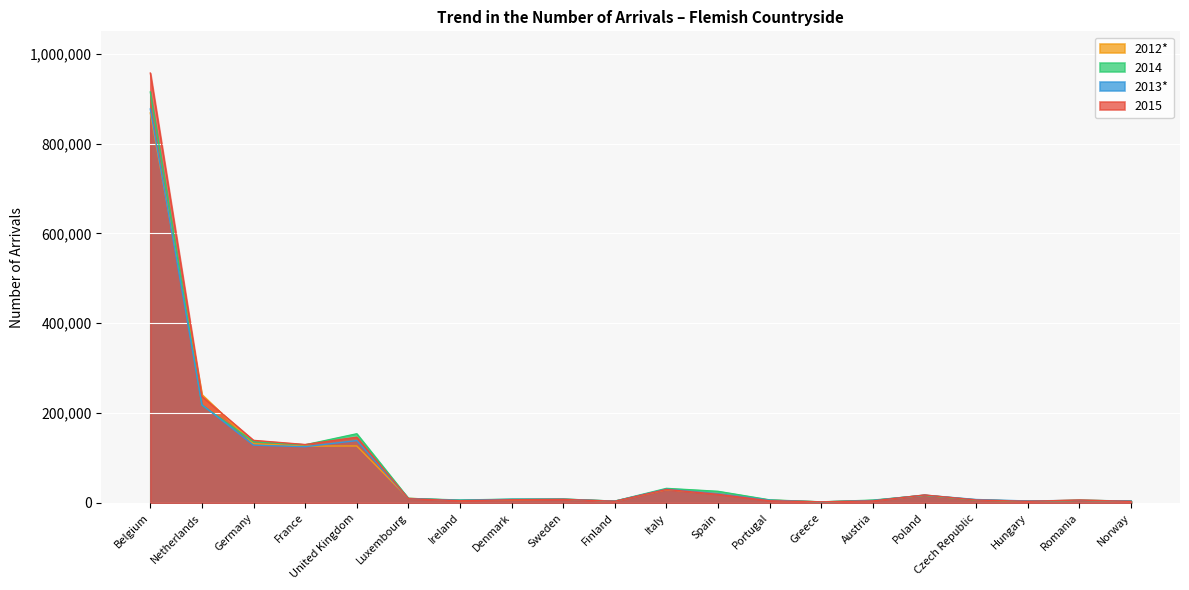

What is the total value across all series at Norway?

16044